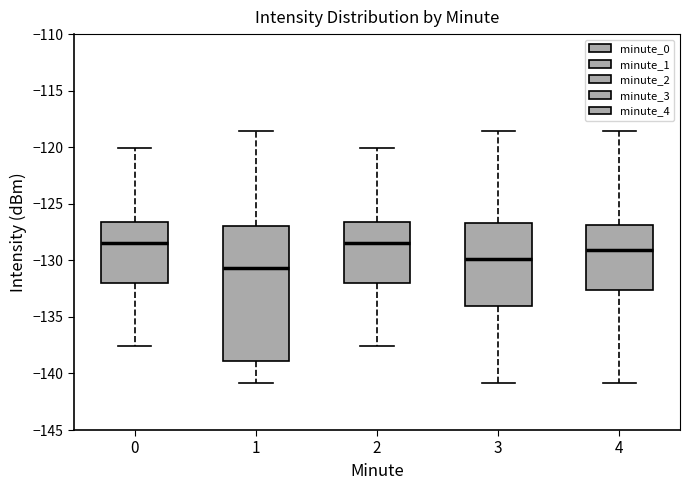

Comparing the boxes themselves (not the whiskers), which one is the tallest?

1